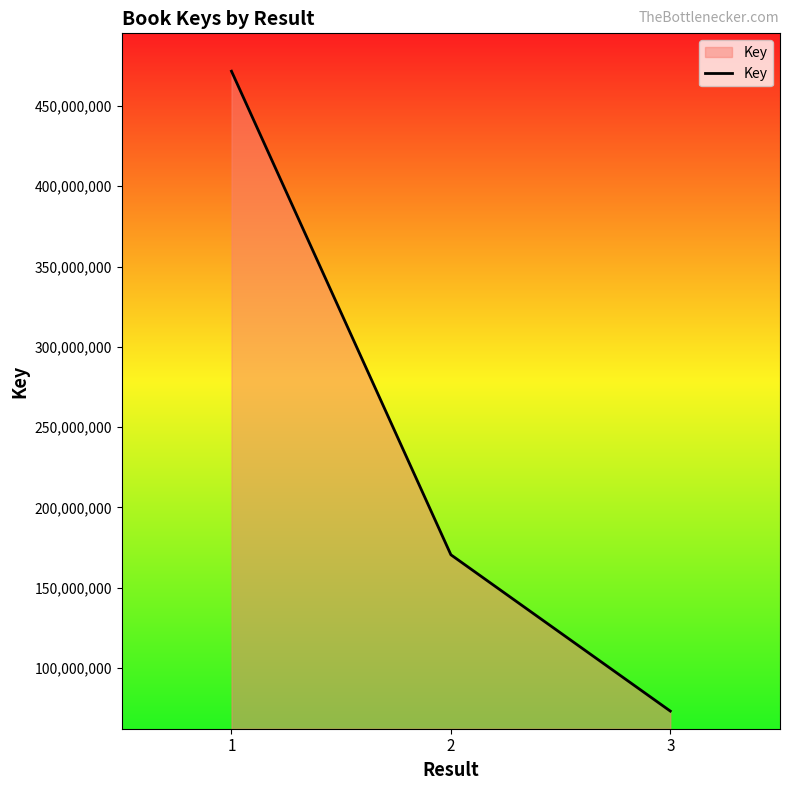

Which has a higher value, 1 or 3?

1